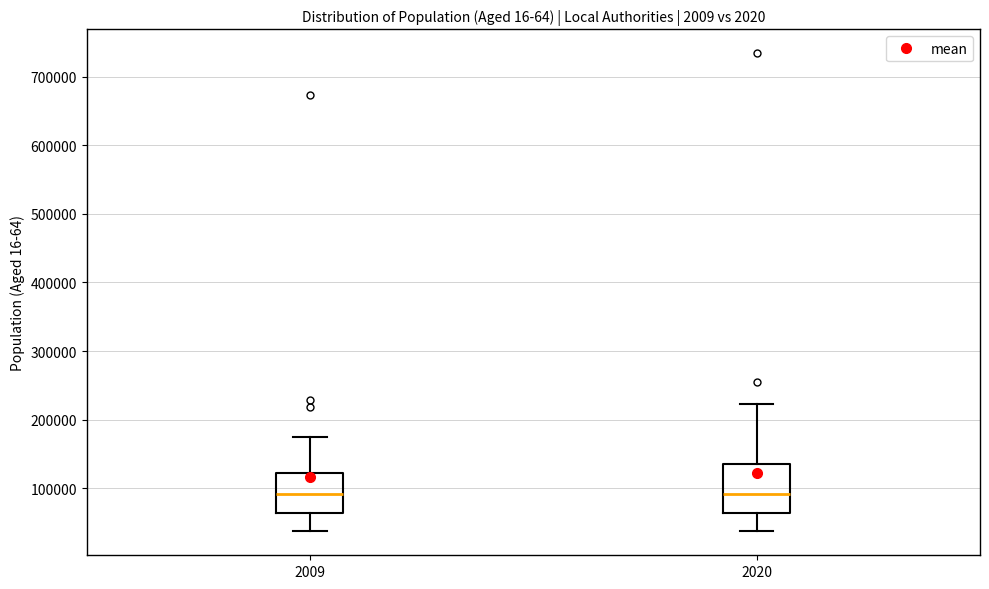

Where does the upper whisker of the box at x = 2009 end on the y-axis? The values are not printed on the chart, so give them approximately, as read against the axis.

180000